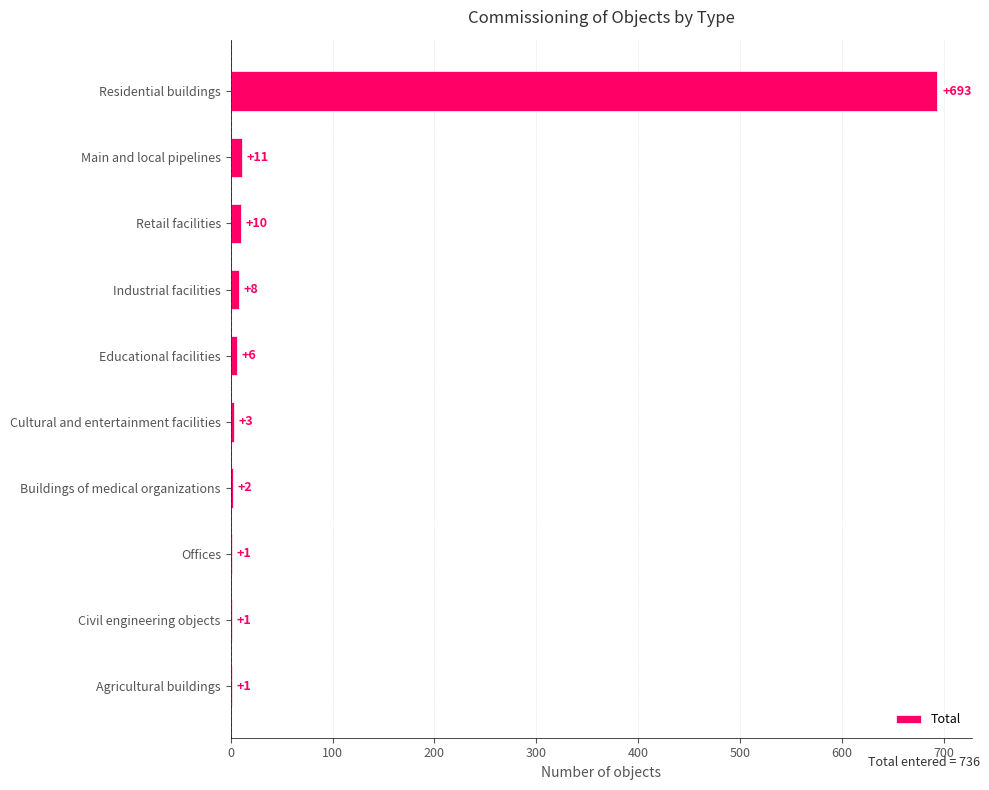

The value at Buildings of medical organizations is 2. True or false?

True